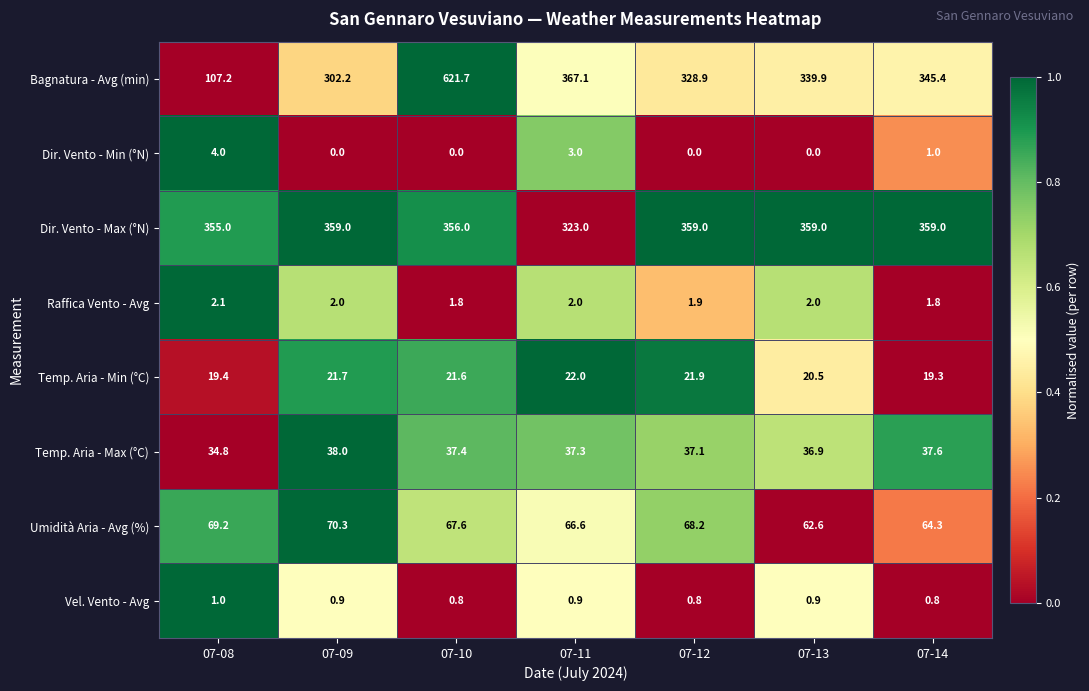

How many data points in Temp. Aria - Min (°C) are less than 21?

3